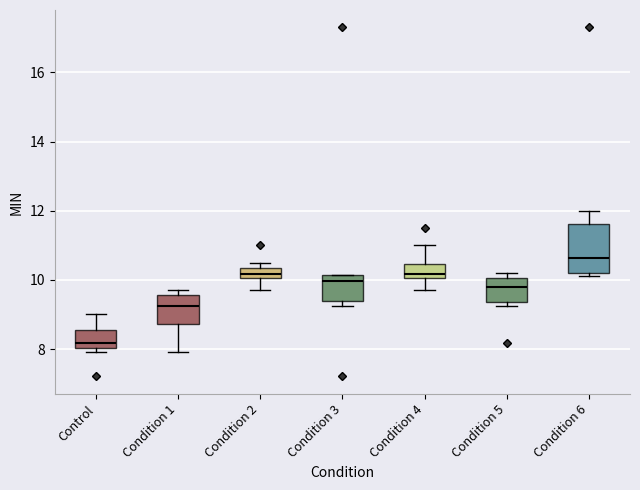

Reading left to right, transcribe this box plot: for each box, give where its median line is, the range the box spans, and where its two whiskers end, as read against the y-axis. The values are not printed on the chart, so give them approximately, as read against the axis.

Control: median 8.2, box 8.0 to 8.6, whiskers 8.0 (just below the box's lower edge) to 9.0
Condition 1: median 9.2, box 8.8 to 9.6, whiskers 8.0 to 9.8
Condition 2: median 10.2, box 10.0 to 10.4, whiskers 9.8 to 10.6
Condition 3: median 10.0, box 9.4 to 10.2, whiskers 9.2 to 10.2
Condition 4: median 10.2, box 10.0 to 10.4, whiskers 9.8 to 11.0
Condition 5: median 9.8, box 9.4 to 10.0, whiskers 9.2 to 10.2
Condition 6: median 10.6, box 10.2 to 11.6, whiskers 10.2 (just below the box's lower edge) to 12.0